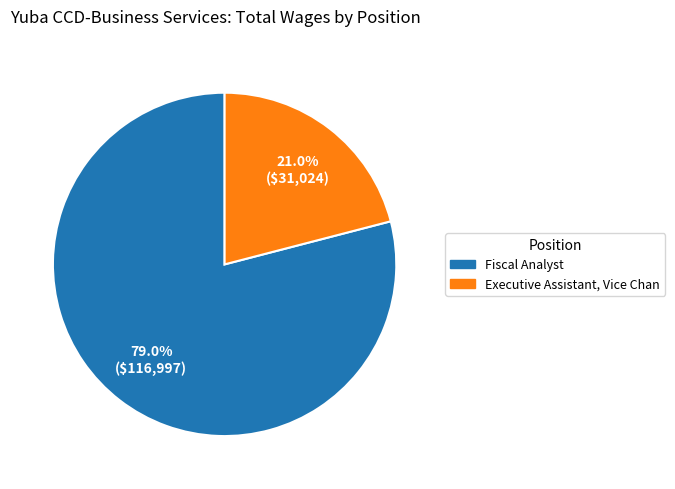

To the nearest percent, what is the difference between the Executive Assistant, Vice Chan and Fiscal Analyst slice percentages?

58%